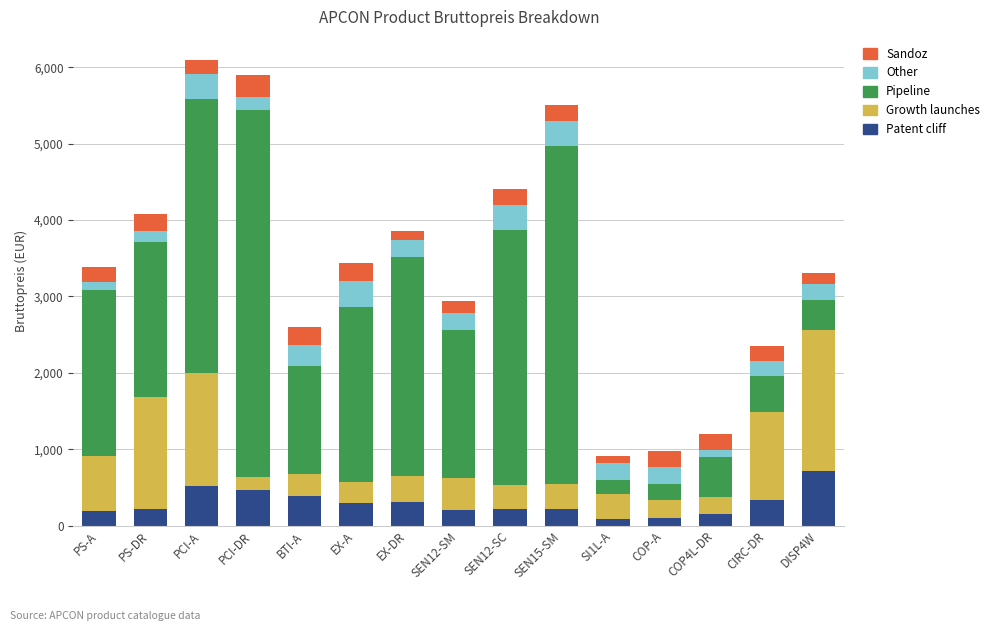

What is the highest value of the Patent cliff series?

721.5